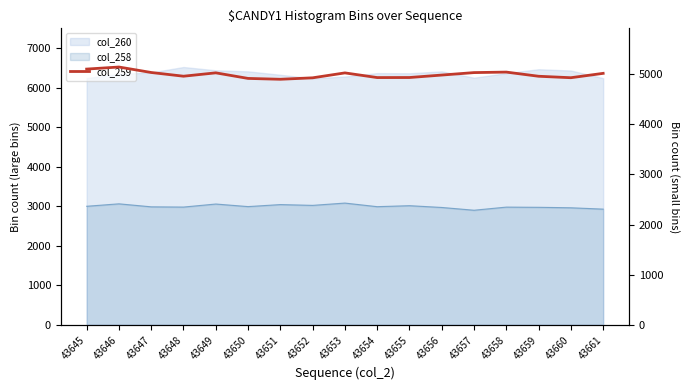

Where is the data nearest to the value 5014?

43661